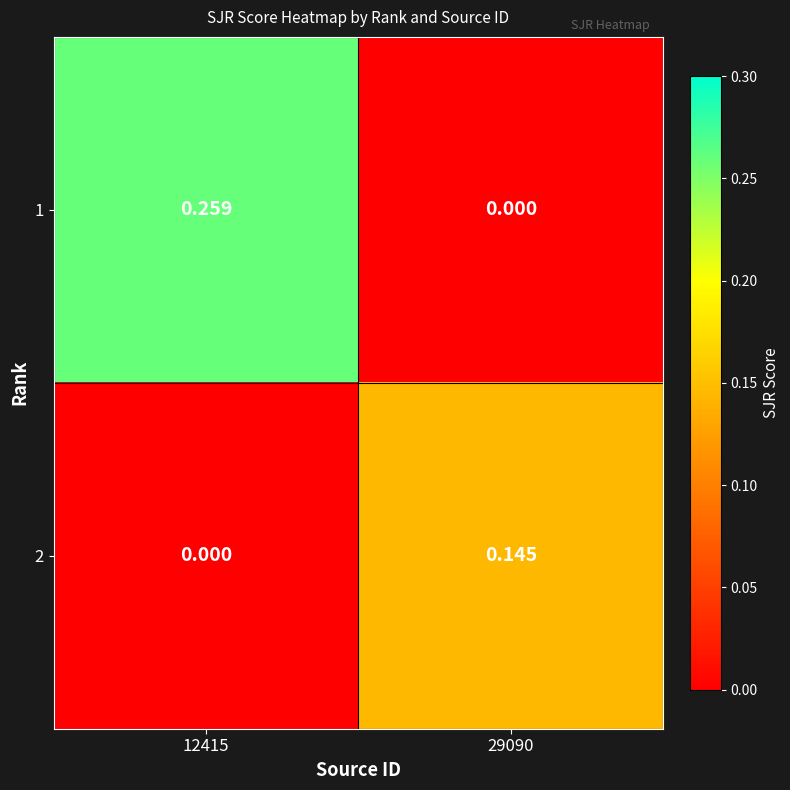

Reading right to left, extract all data points from this chart.

1: 29090=0.0	12415=0.3
2: 29090=0.1	12415=0.0